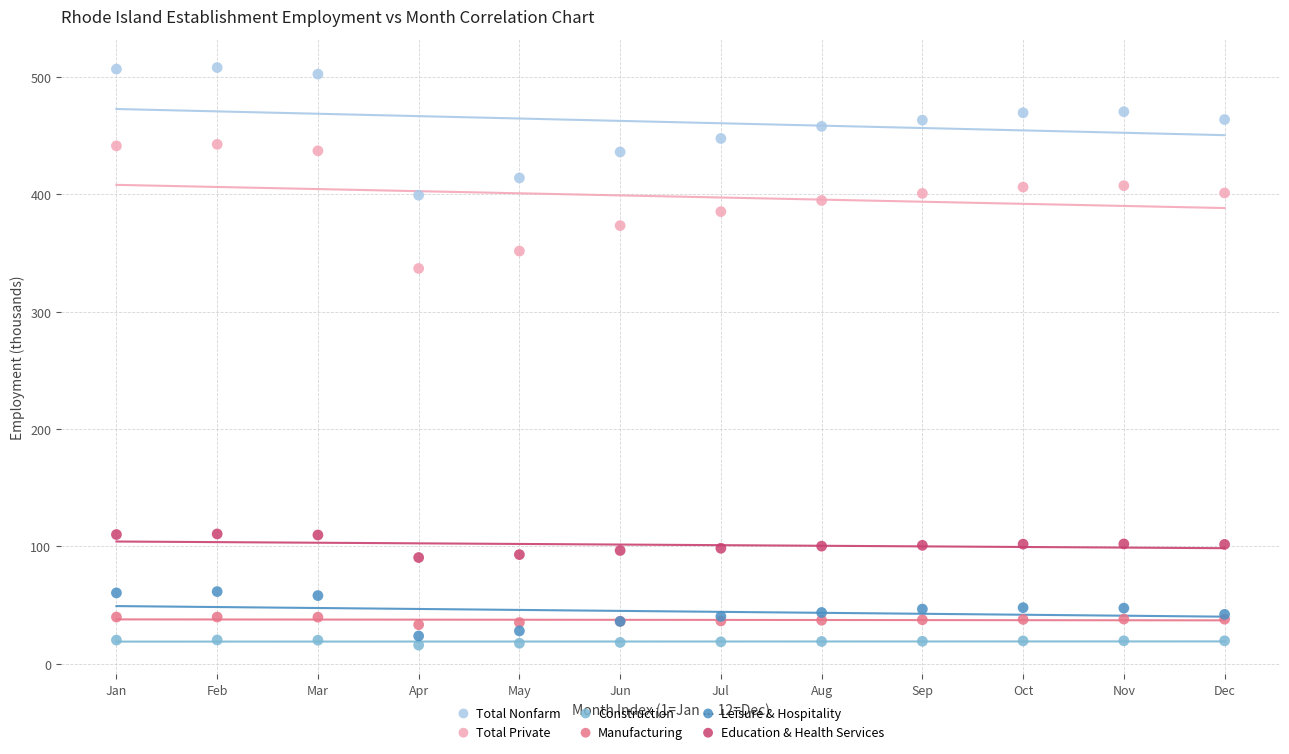

Which series contains the lowest Y value?

Construction